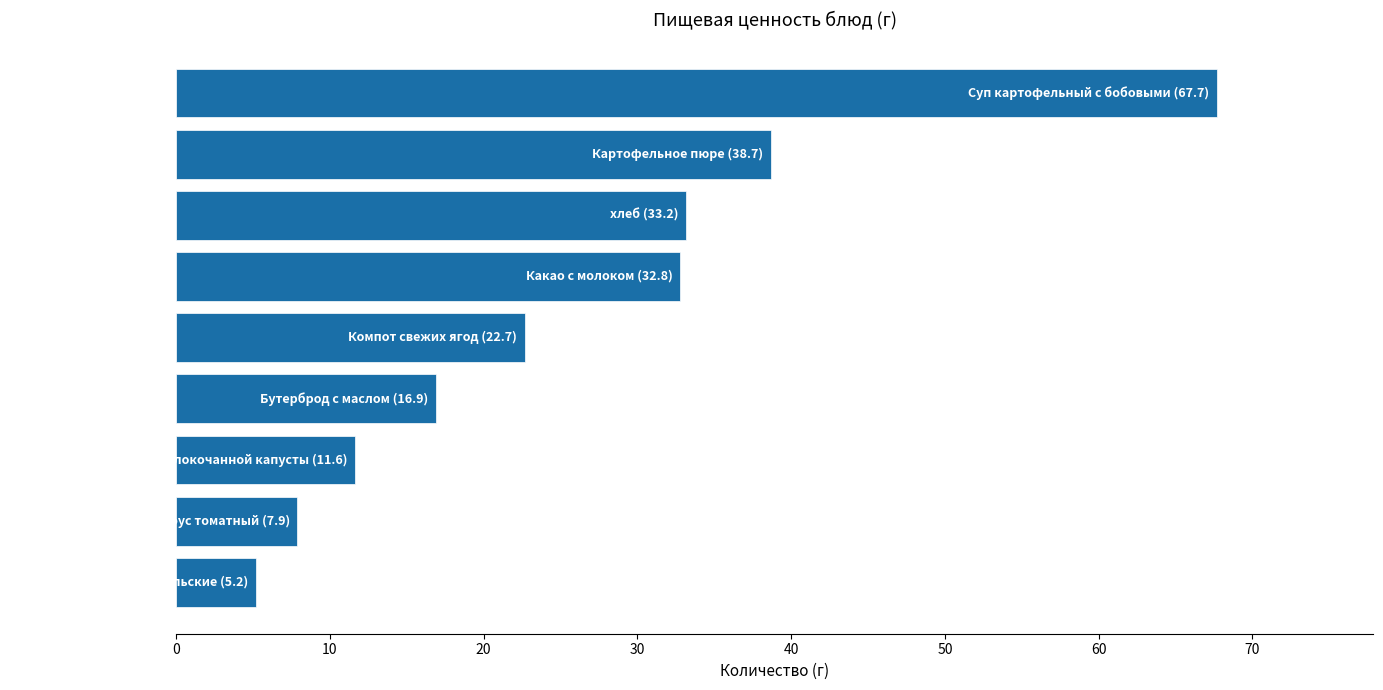

What is the difference between the second highest and minimum values?

33.5